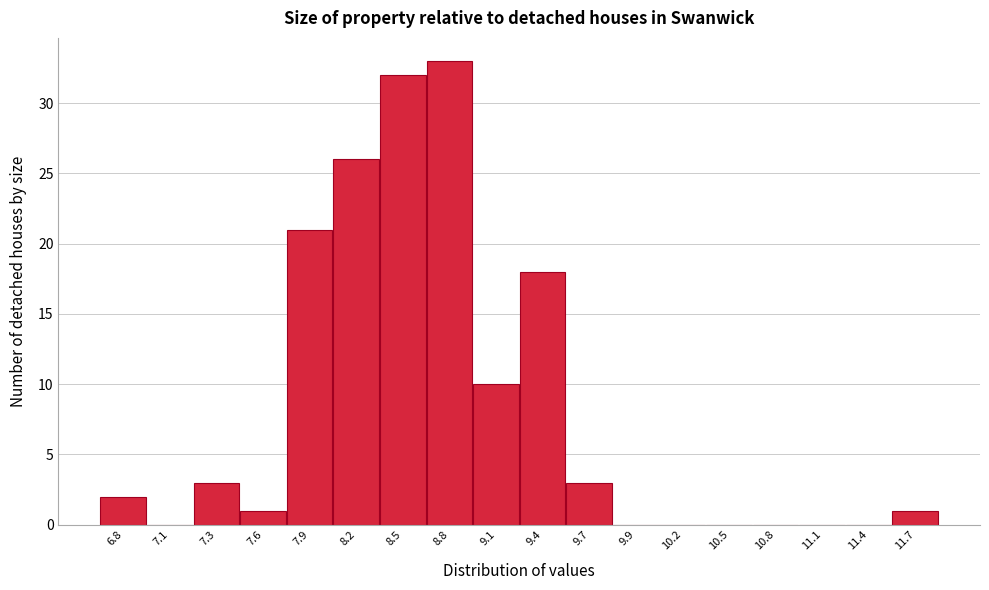

How tall is the bar that spans 6.60 to 6.90 on the x-axis? Neither the bar edges nor the heights are printed on the chart, so give them approximately, as read against the axes.

2